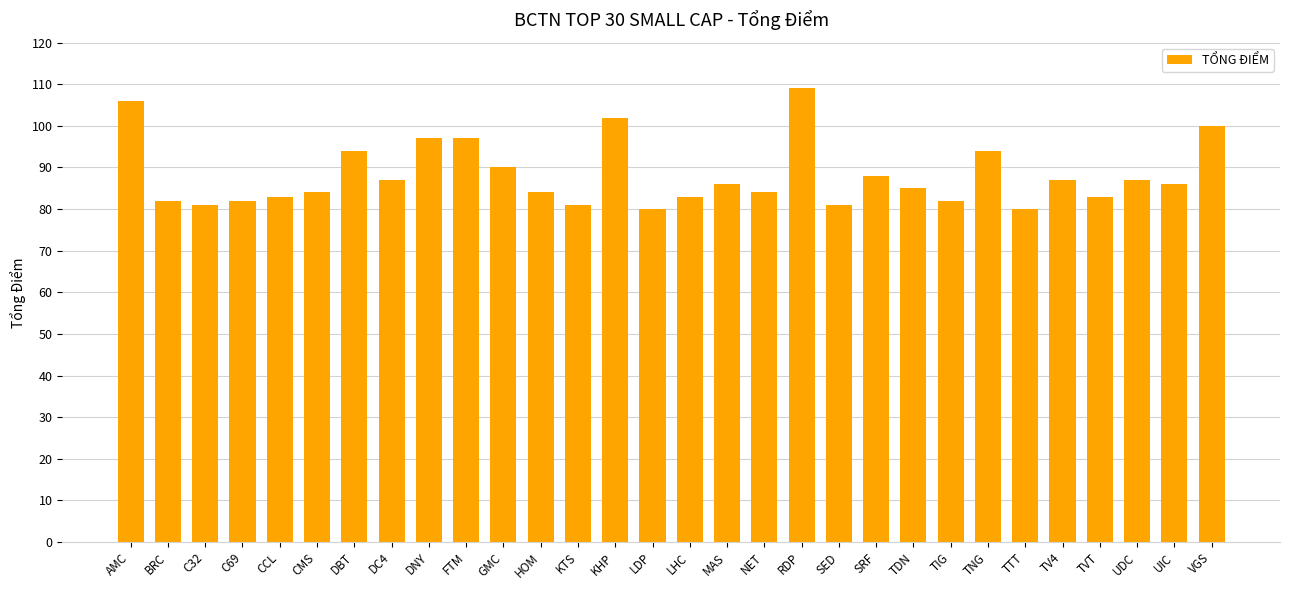

What is the approximate value at CMS?

84